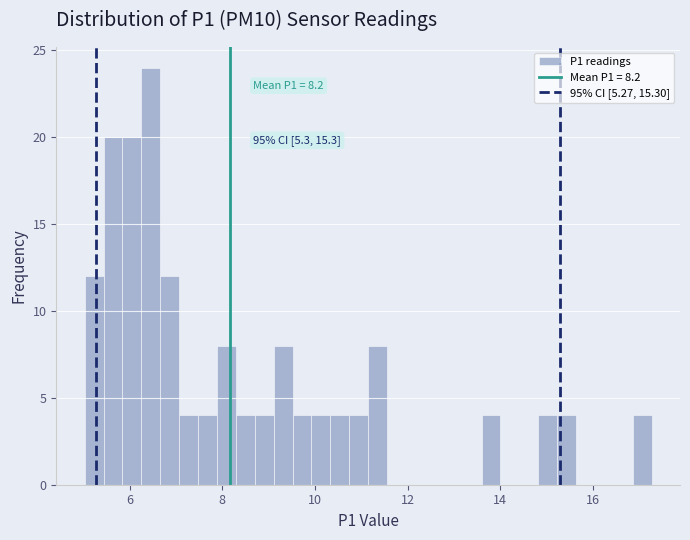

Around what value on the x-axis is the tallest bar? Give the approximate position of its centre, as read against the axis.

6.4